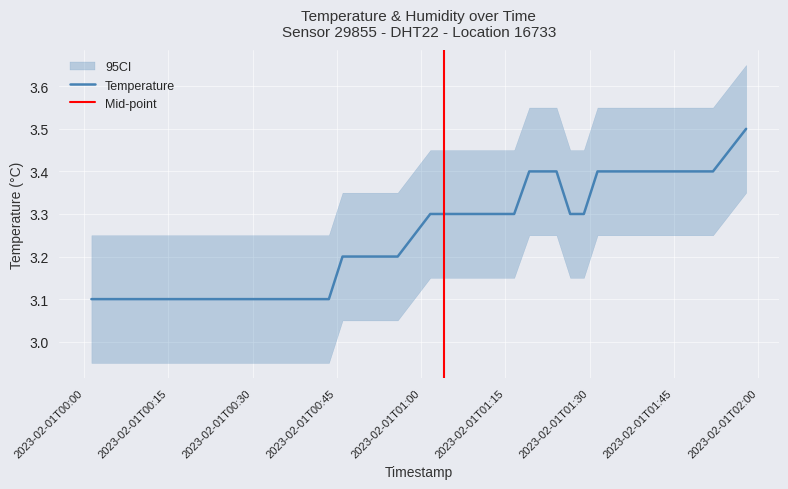

What is the value of the 12th point from the left?

3.1